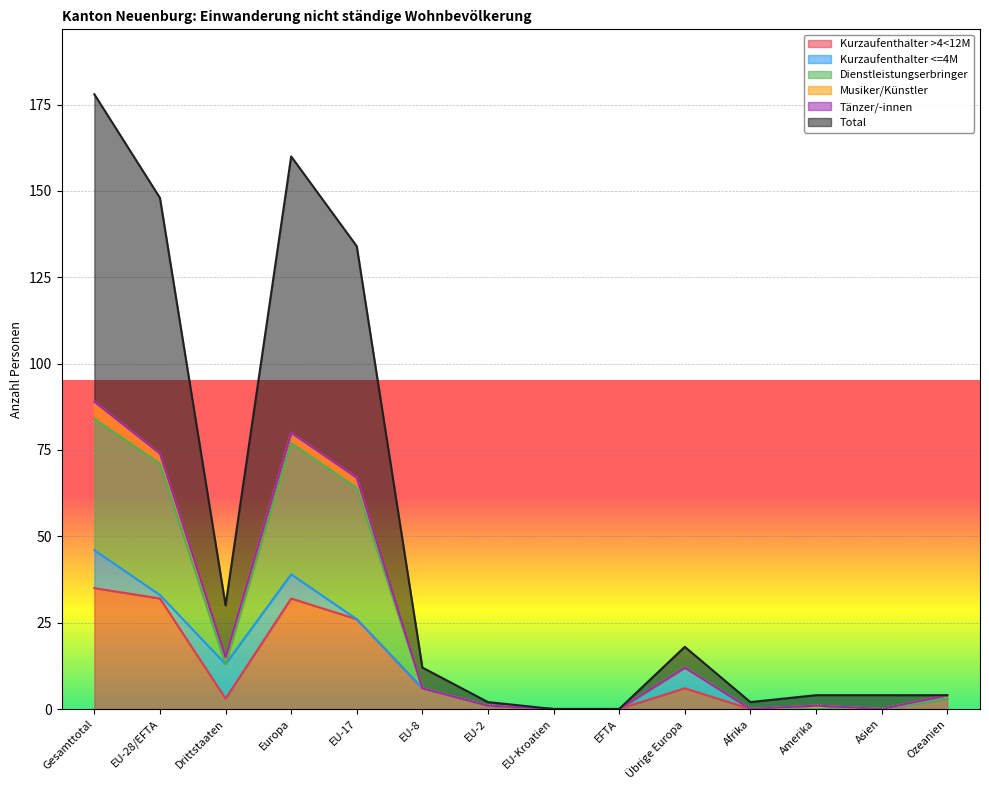

True or false: Total and Kurzaufenthalter >4<12M cross at least once.

False